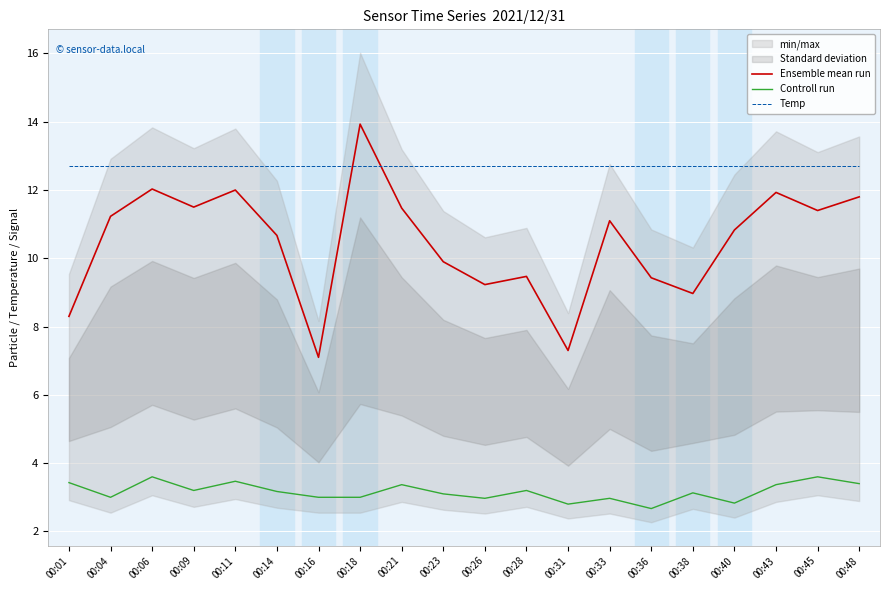

Which series has the largest range (max minus min)?

Ensemble mean run